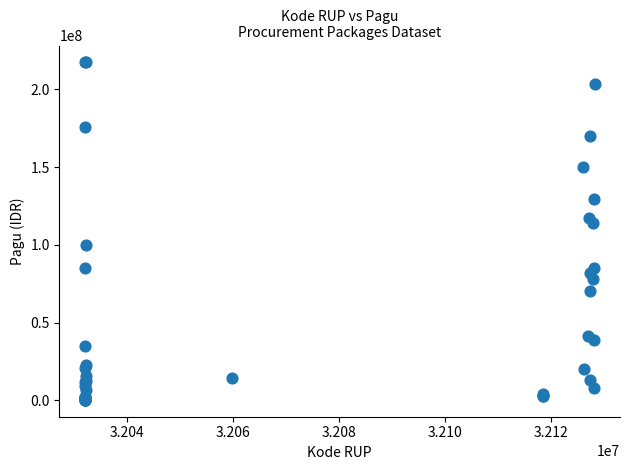

What Y value in the scatter plot is closest to 108830000?

114296000